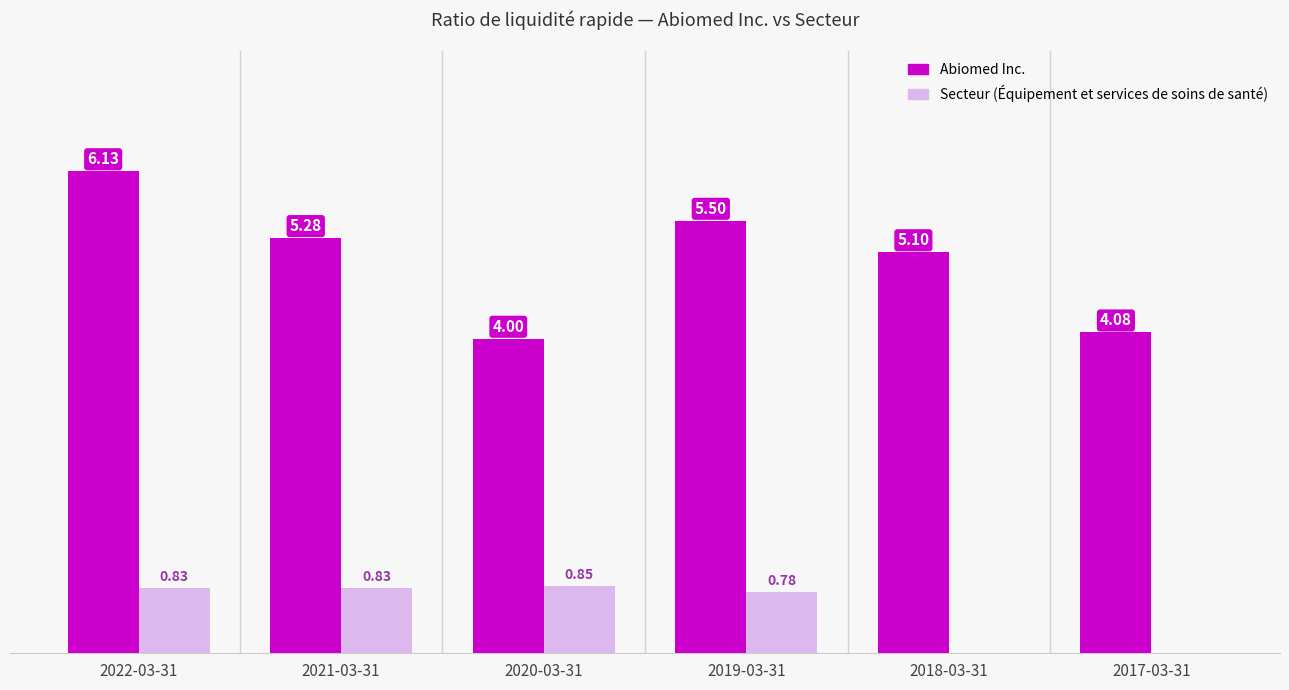

Which series changed the most between 2021-03-31 and 2020-03-31?

Abiomed Inc.